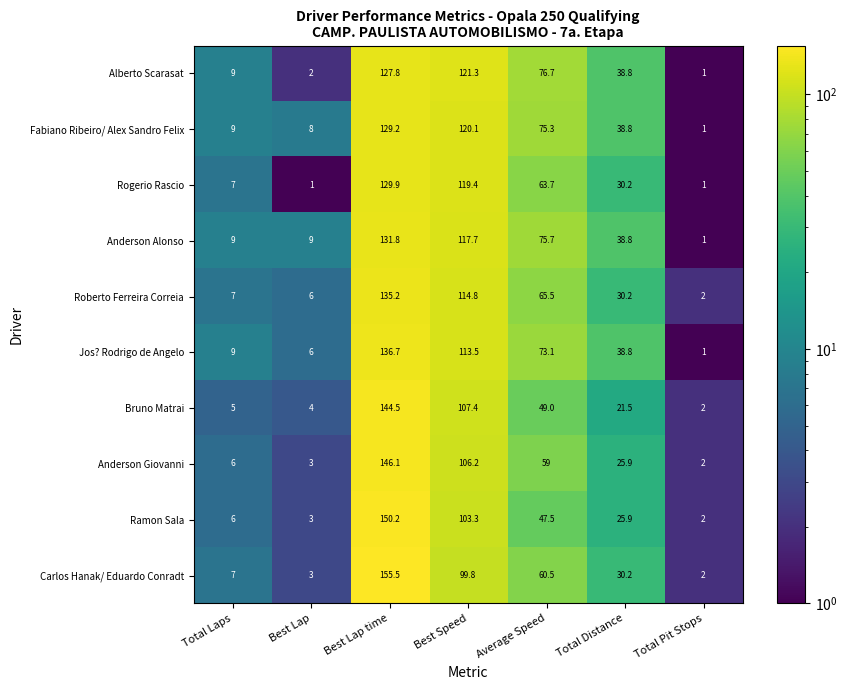

What is the difference between the Roberto Ferreira Correia values at Best Lap time and Total Distance?

105.0